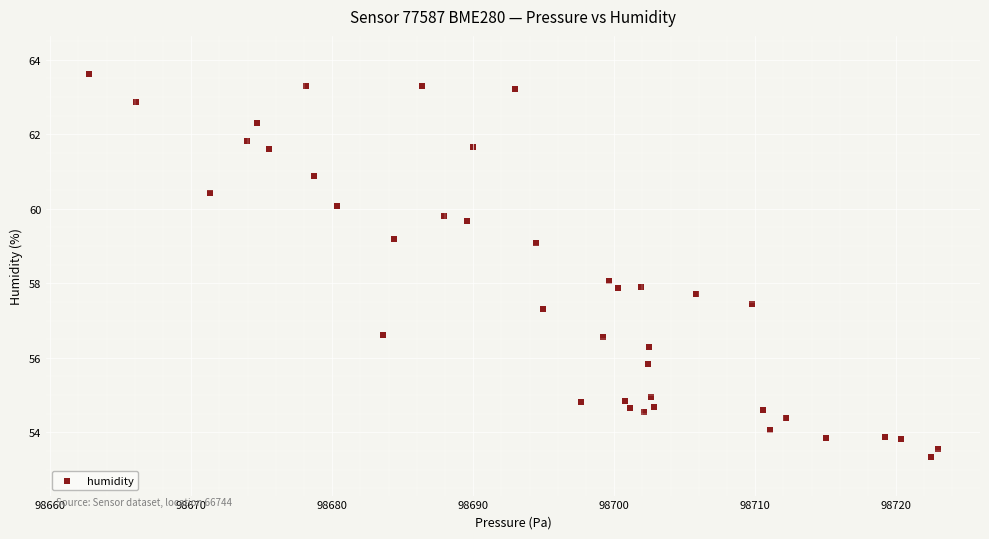

What is the range of Y values (max minus min)?

10.3